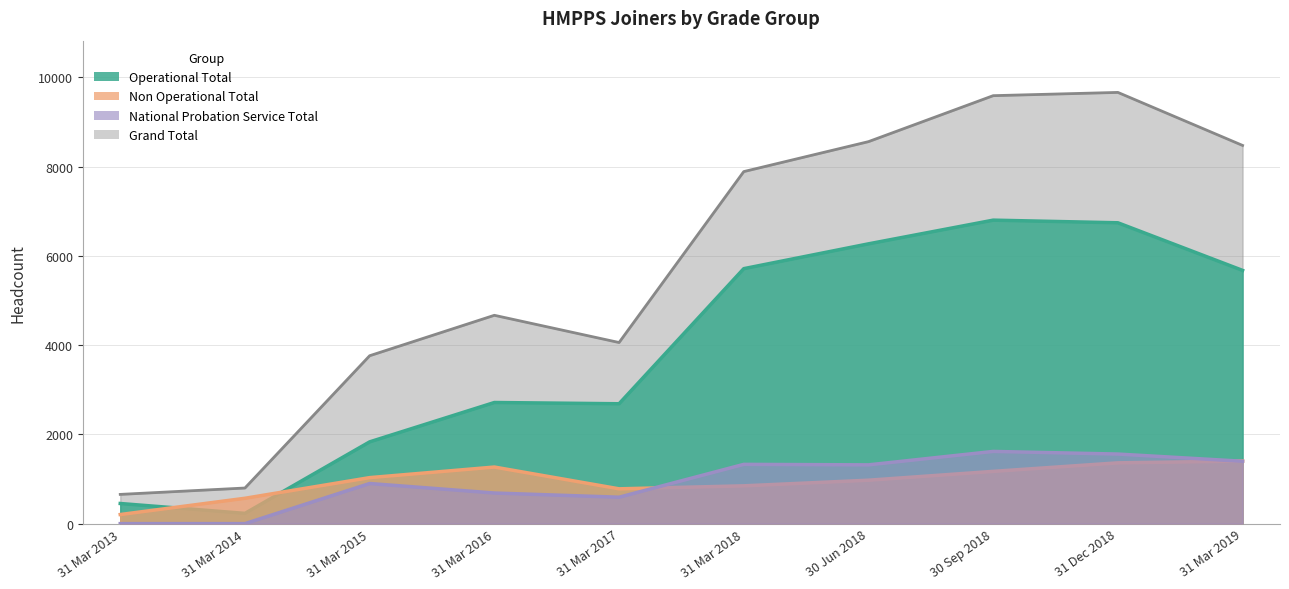

Is it true that National Probation Service Total equals 1044 at 31 Mar 2016?

False